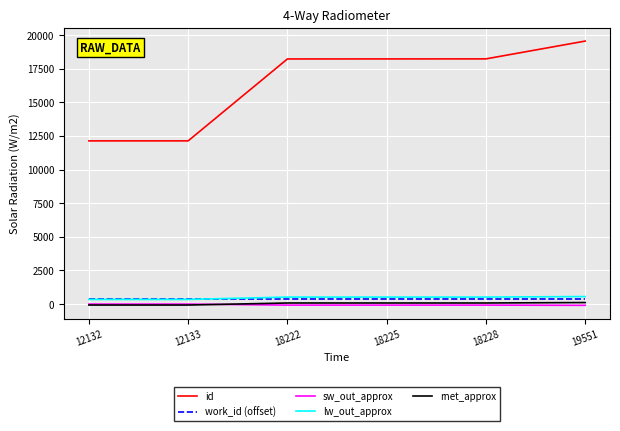

What is the difference between the second highest and second lowest values in the rnet_approx series?

152.4